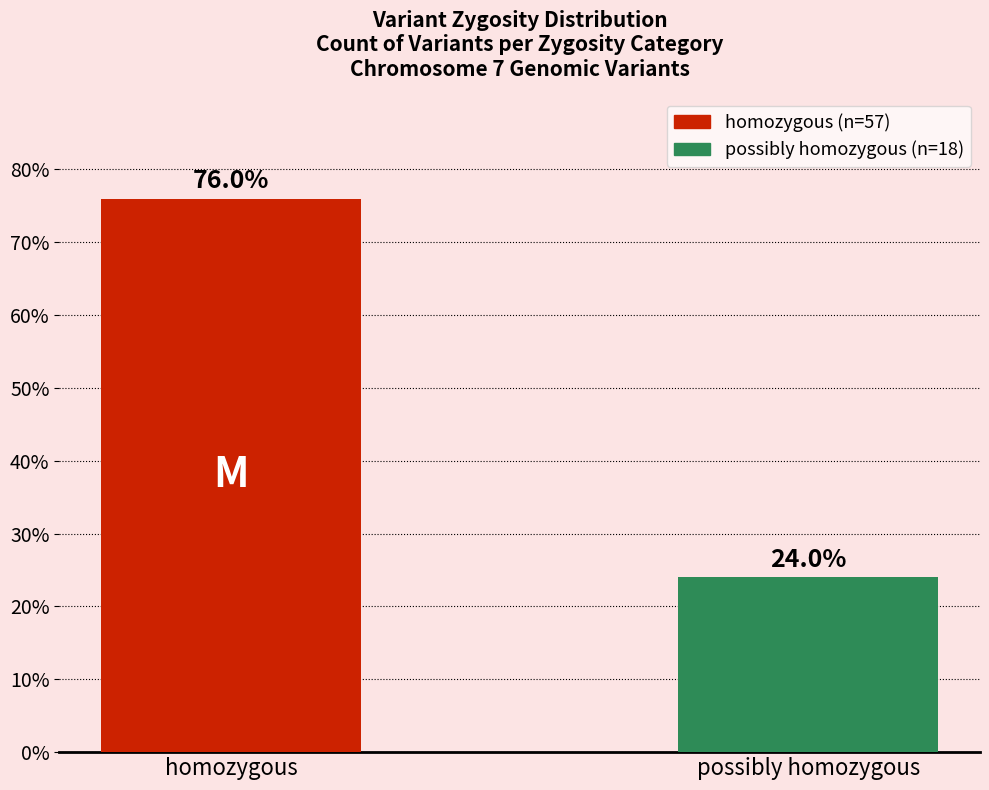

True or false: the data shows 100 at homozygous.

False